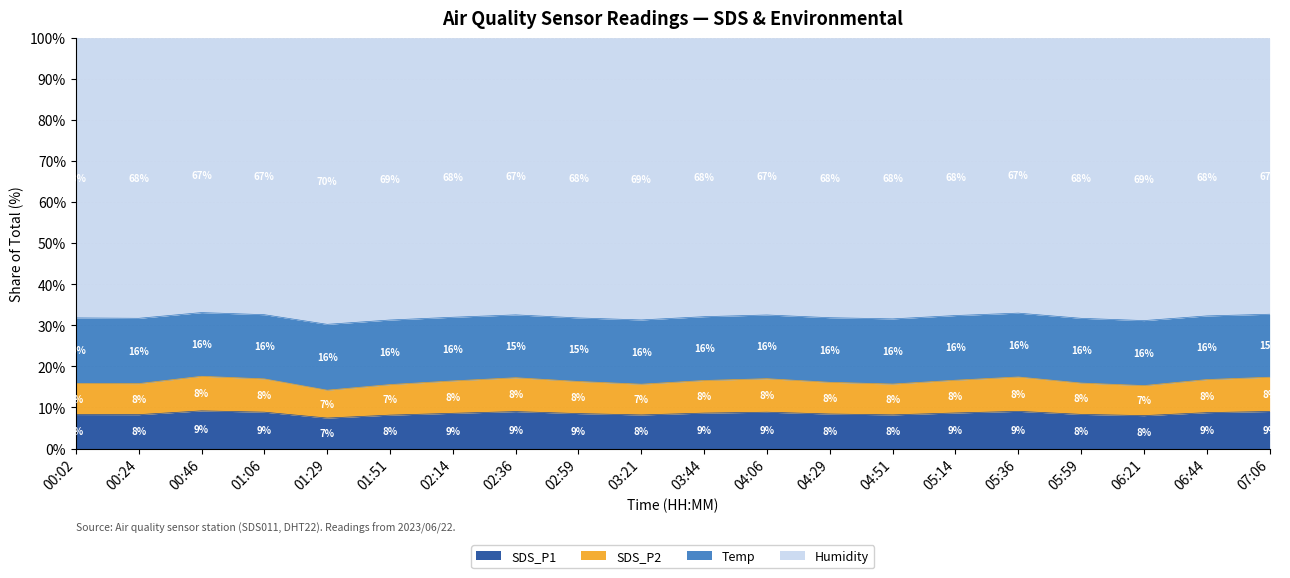

How many data points in SDS_P1 are less than 8?

1